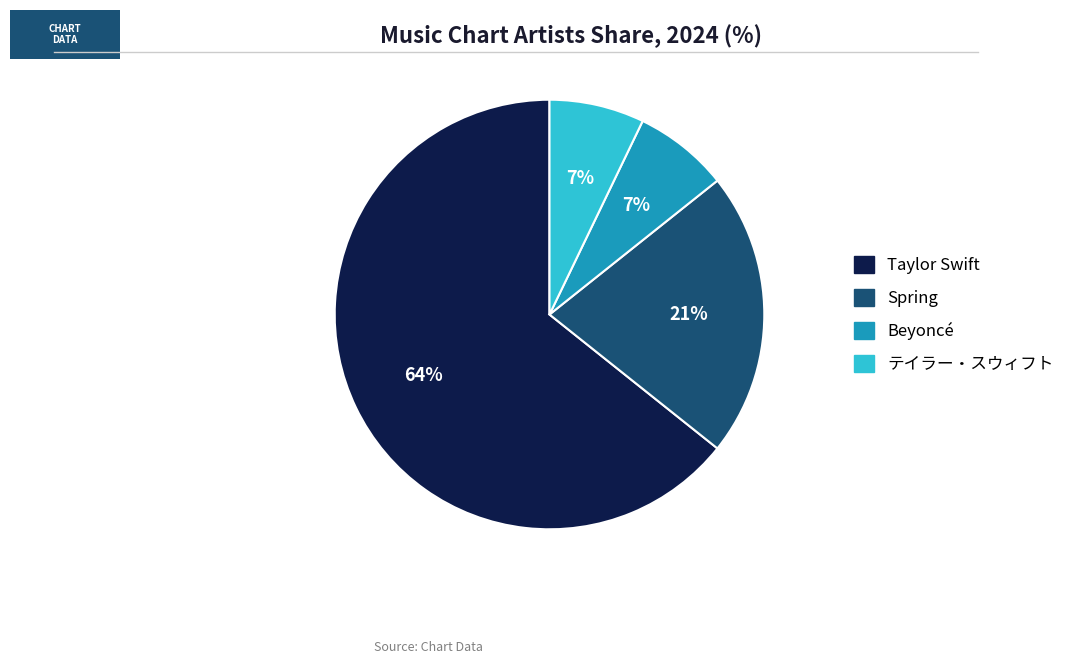

Which category has the biggest portion of the pie?

Taylor Swift